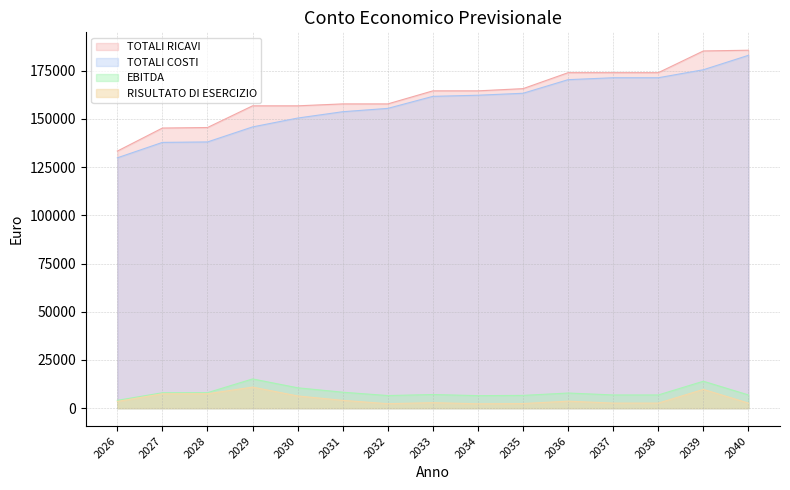

Reading left to right, what are all the values shown in this chart?

TOTALI RICAVI: 133300	145250	145516	156766	156766	157764	157764	164532	164532	165675	173958	173958	173958	185219	185593
TOTALI COSTI: 129807	137807	138043	145833	150425	153713	155444	161680	162260	163279	170330	171330	171330	175478	182960
RISULTATO DI ESERCIZIO: 3493	7443	7473	10932	6340	4050	2319	2851	2271	2395	3627	2627	2627	9740	2632
EBITDA: 4050	8000	8030	15155	10563	8273	6542	7074	6494	6618	7850	6850	6850	13963	6855